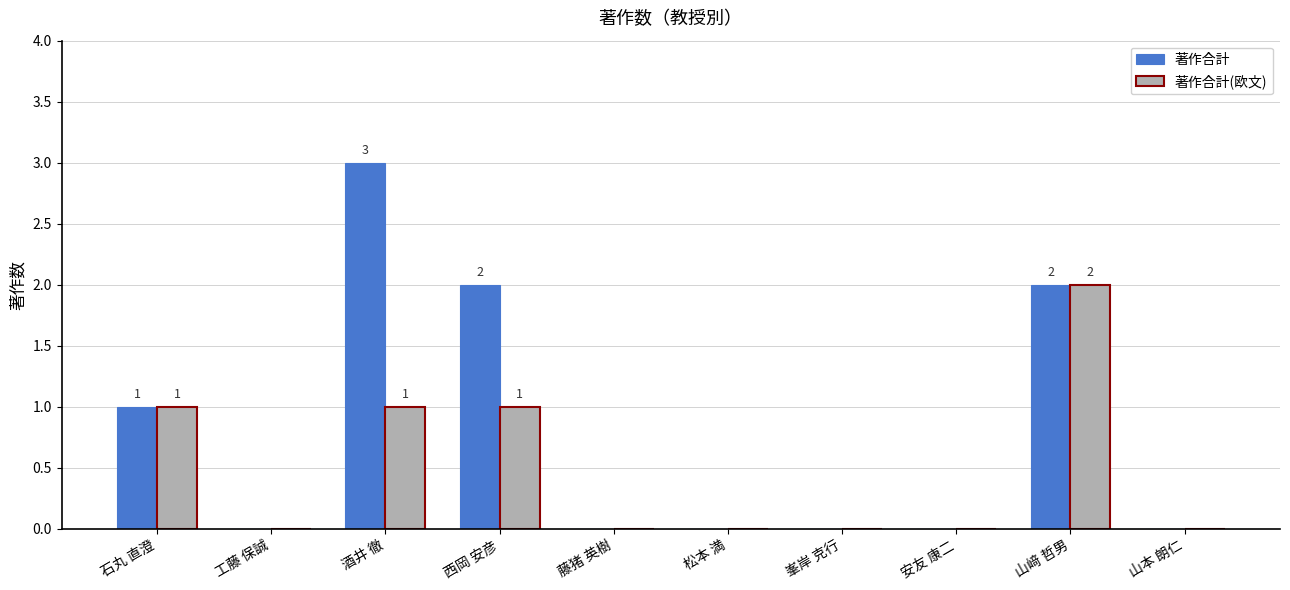

Are the bars horizontal?

No